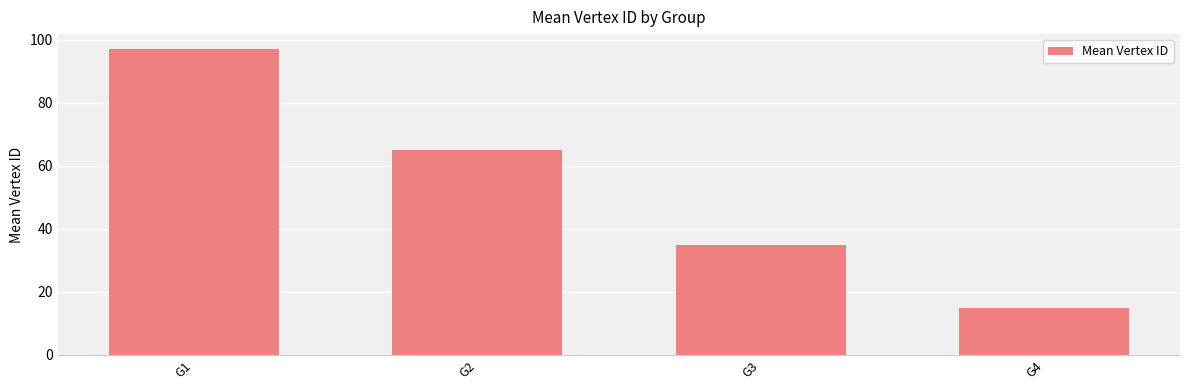

Which category has the lowest value across all series?

G4